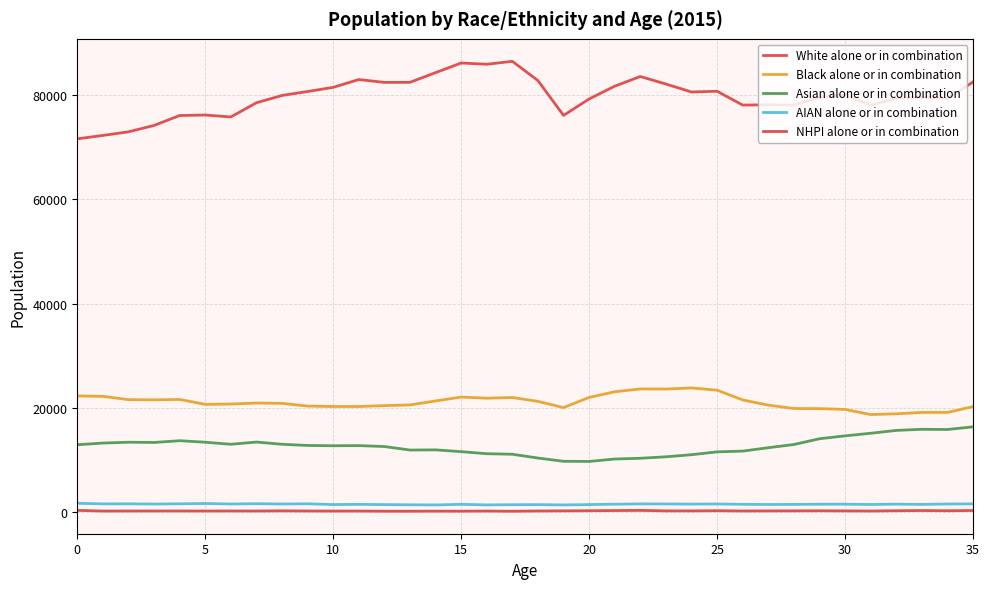

True or false: NHPI alone or in combination and Asian alone or in combination cross at least once.

False